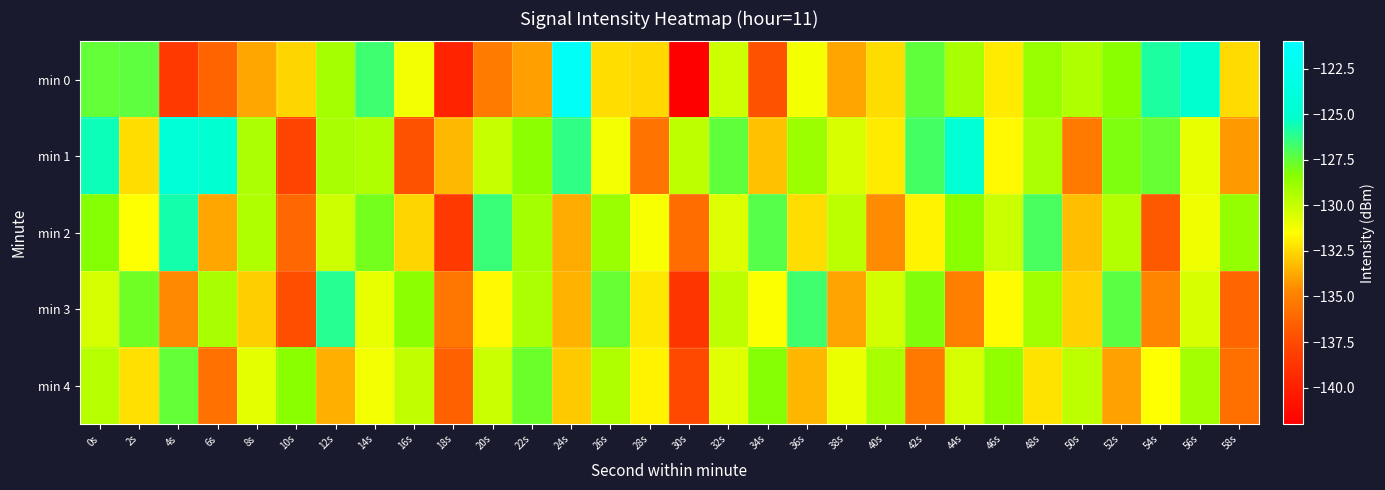

Which series changed the most between 8s and 10s?

min 1